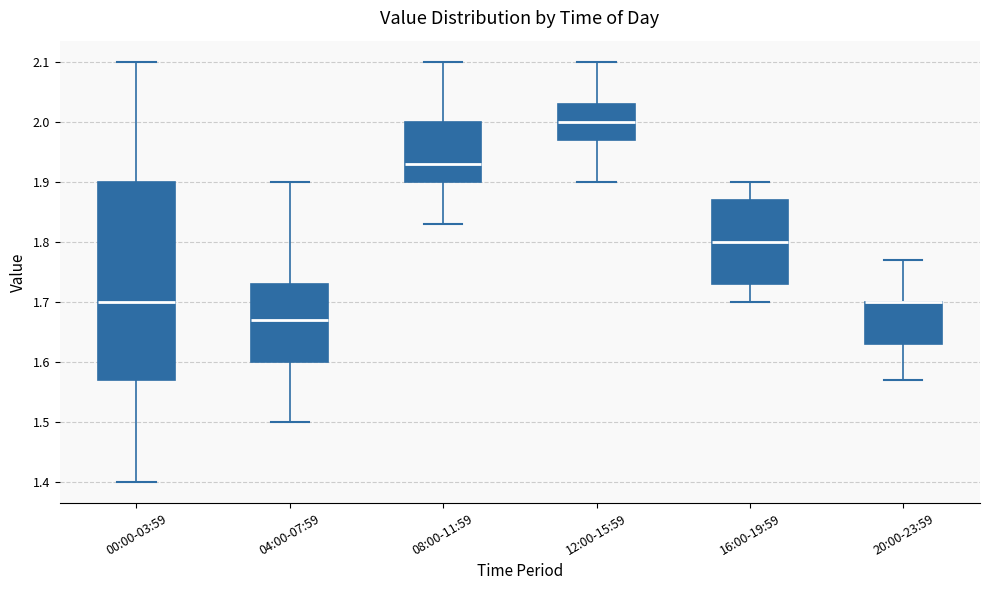

Reading left to right, transcribe this box plot: for each box, give where its median line is, the range the box spans, and where its two whiskers end, as read against the y-axis. The values are not printed on the chart, so give them approximately, as read against the axis.

00:00-03:59: median 1.70, box 1.57 to 1.90, whiskers 1.40 to 2.10
04:00-07:59: median 1.67, box 1.60 to 1.73, whiskers 1.50 to 1.90
08:00-11:59: median 1.93, box 1.90 to 2.00, whiskers 1.83 to 2.10
12:00-15:59: median 2.00, box 1.97 to 2.03, whiskers 1.90 to 2.10
16:00-19:59: median 1.80, box 1.73 to 1.87, whiskers 1.70 to 1.90
20:00-23:59: median 1.70 (drawn on the box's upper edge), box 1.63 to 1.70, whiskers 1.57 to 1.77